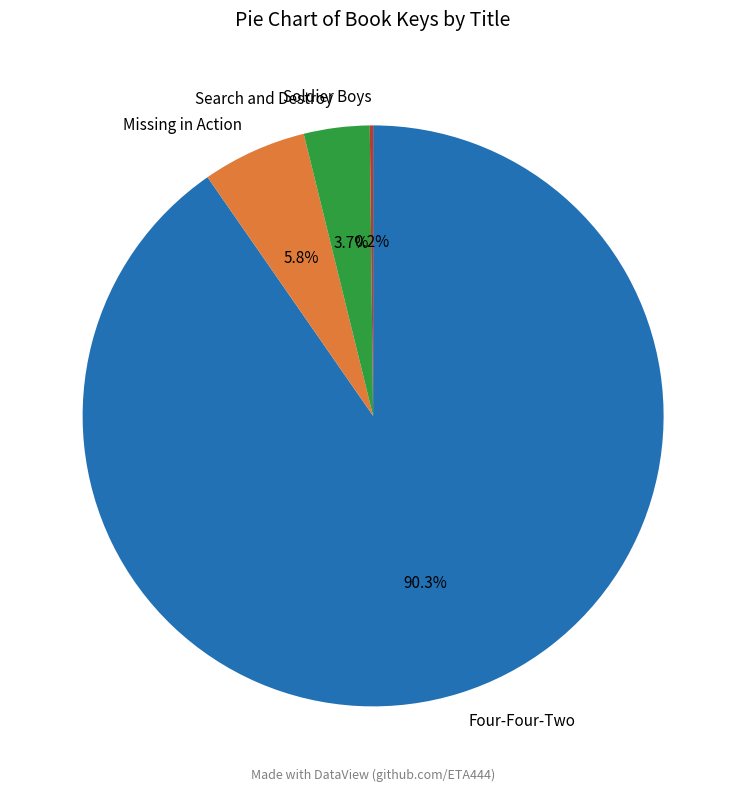

What is the largest slice in the pie chart?

Four-Four-Two